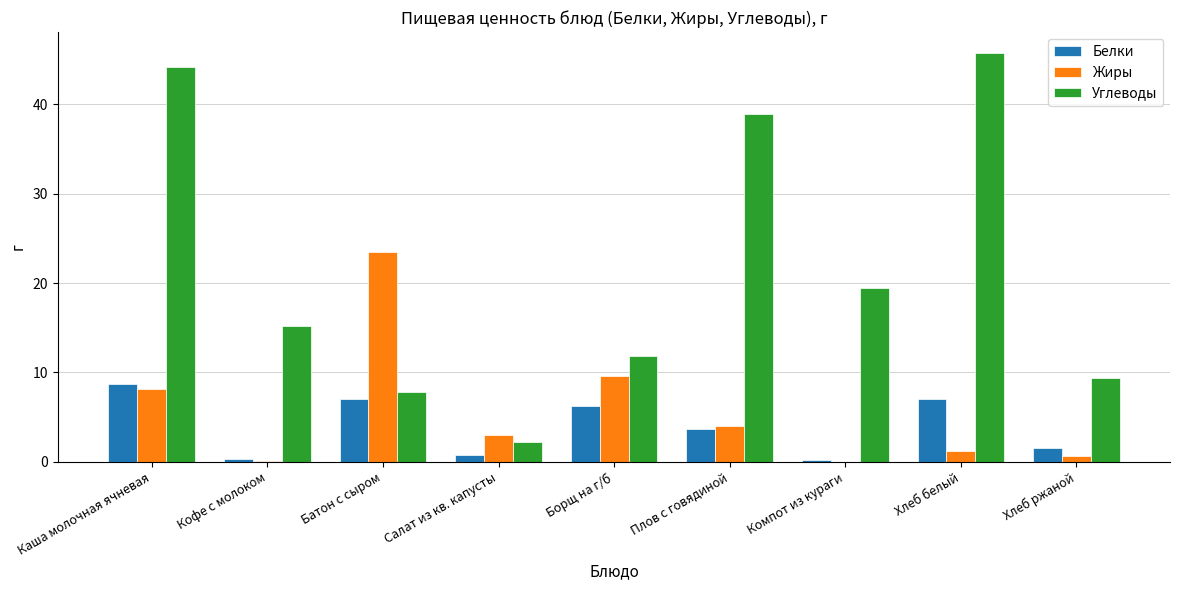

Is the value of Углеводы at Каша молочная ячневая greater than the value of Белки at Хлеб белый?

Yes